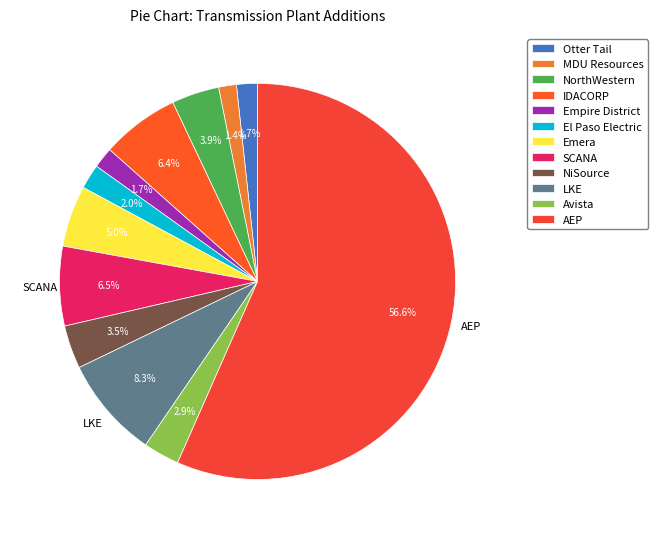

True or false: Otter Tail accounts for 1% of the total.

False